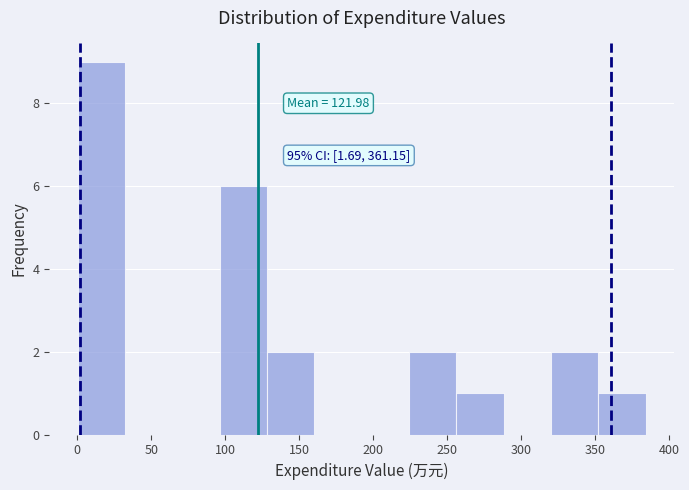

Over which range of the x-axis is the bar tallest?

0 to 30